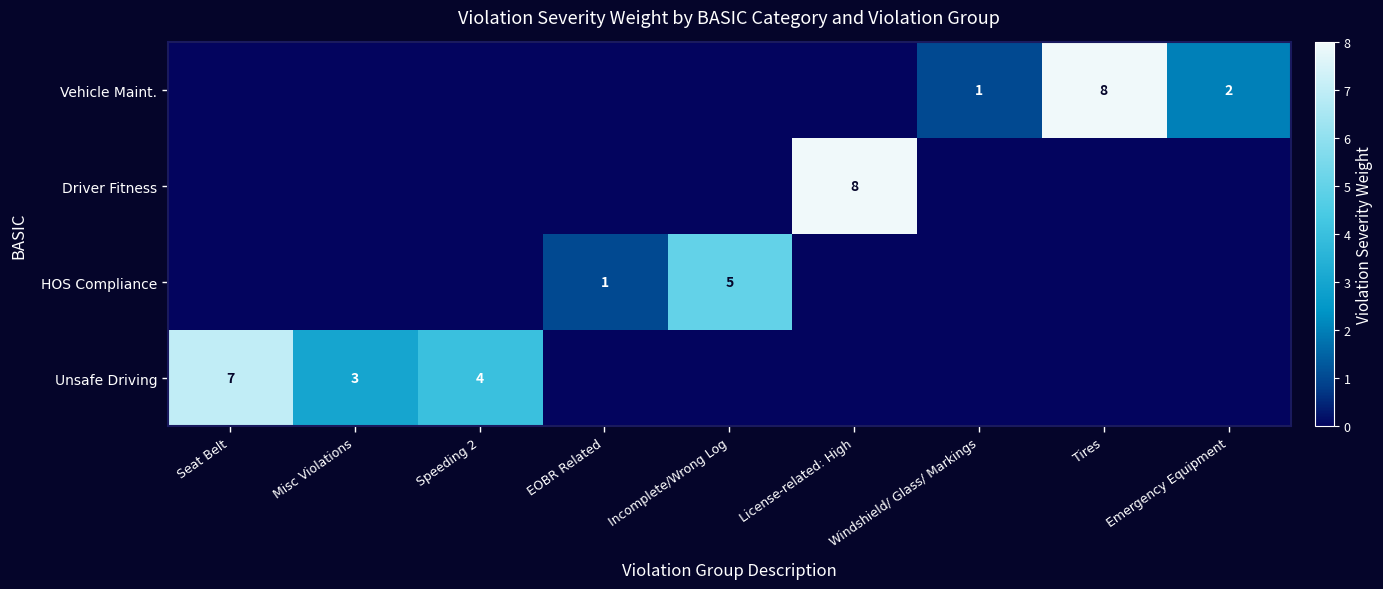

The value of Driver Fitness at License-related: High is 4. True or false?

False